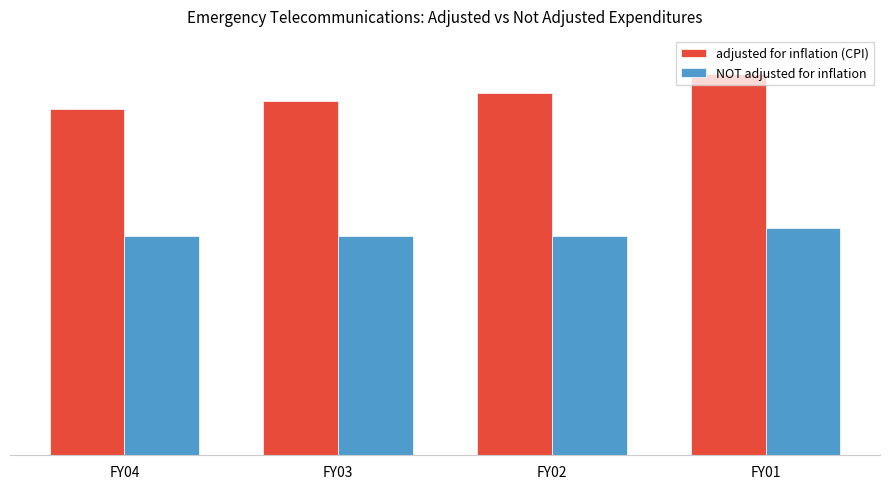

Which category has the highest value across all series?

FY01